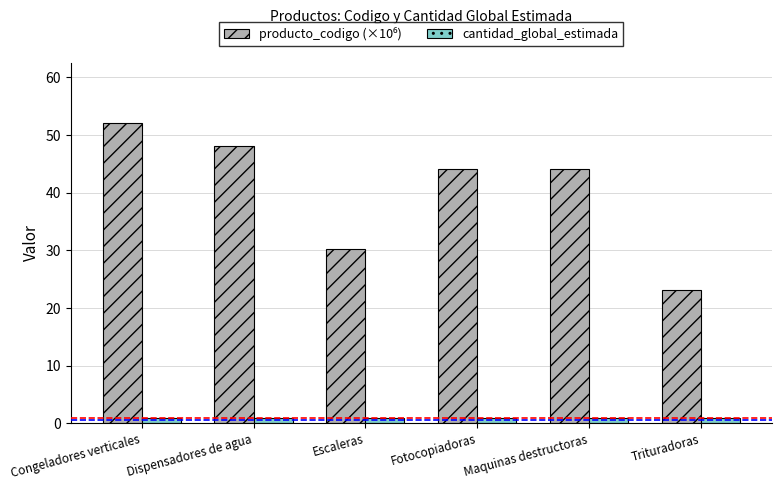

What position from the left is Trituradoras?

6